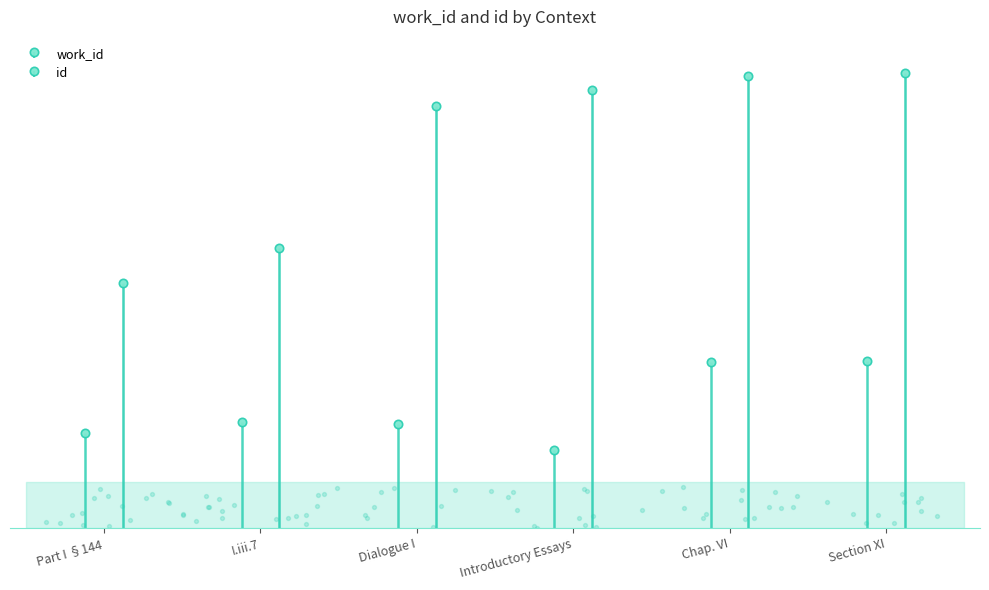

Which series reaches the minimum Y coordinate?

work_id